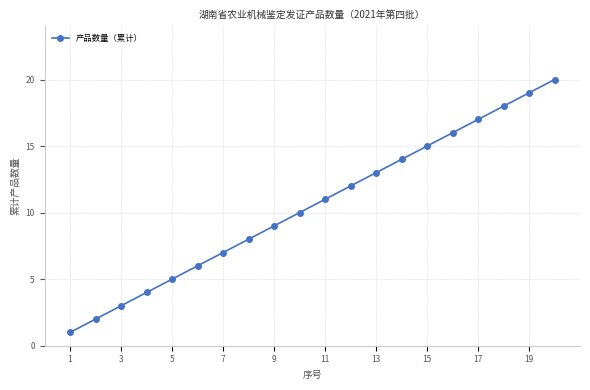

What is the sum of all values?

210